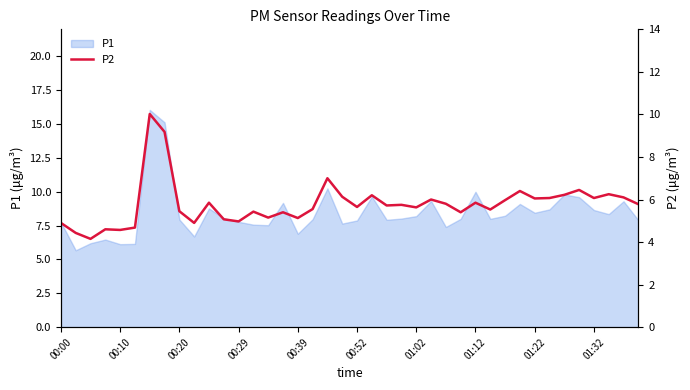

The P1 series shows 8.0 at 00:20. True or false?

True